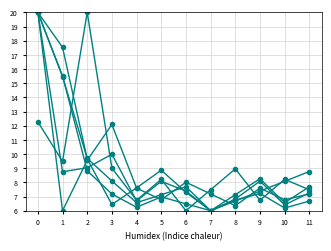

How many data points does each series have?

12